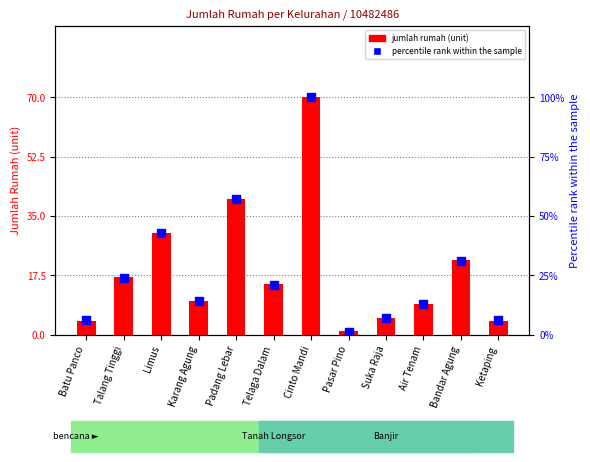

What is the total value across all series at Cinto Mandi?

170